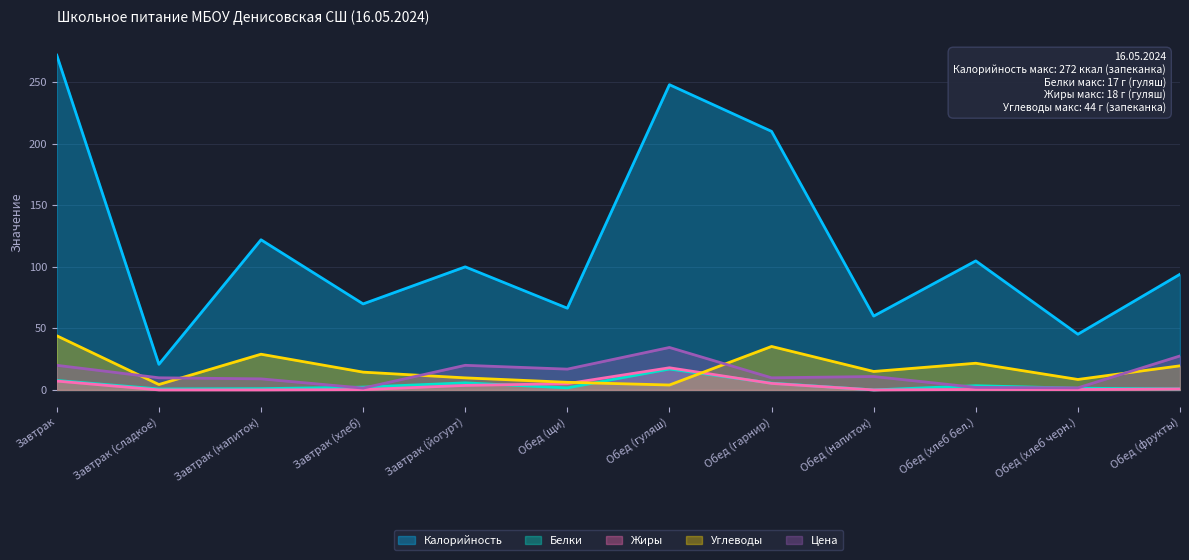

What position from the right is Обед (щи)?

7